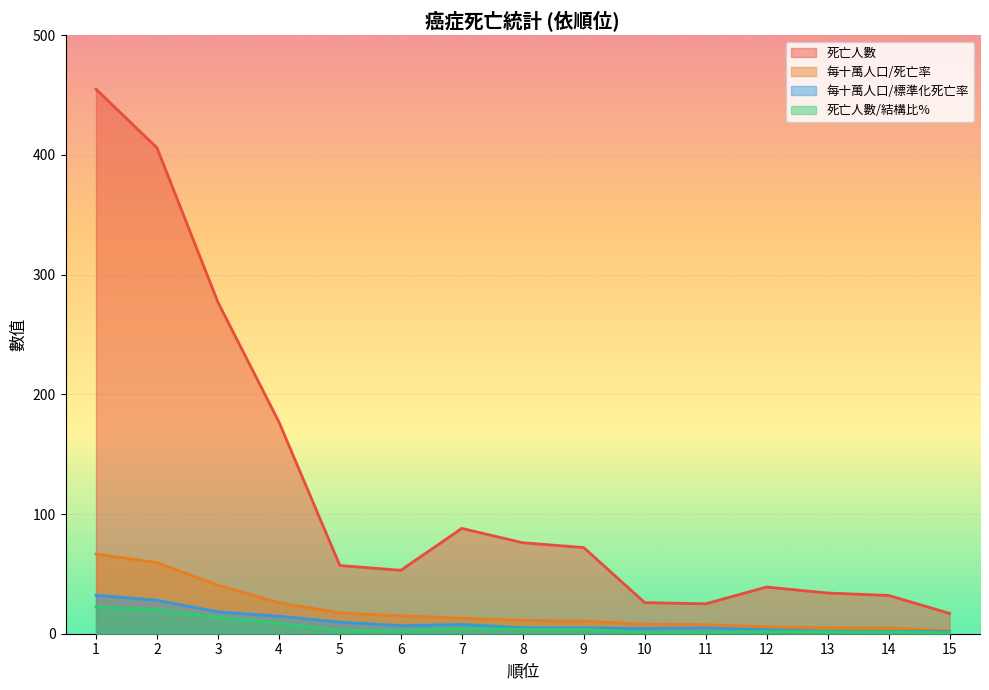

What are all the series names shown in the legend?

死亡人數, 每十萬人口/死亡率, 每十萬人口/標準化死亡率, 死亡人數/結構比%